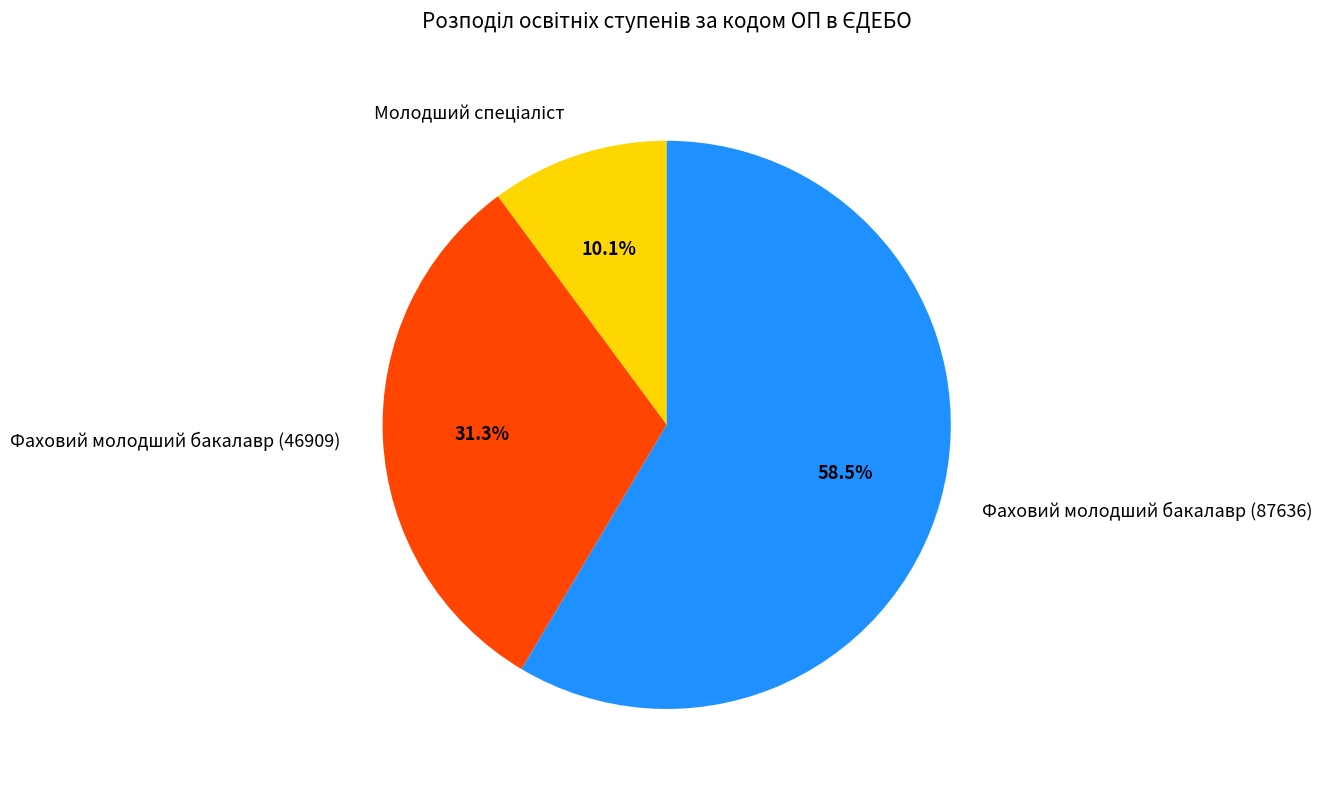

What is the largest slice in the pie chart?

Фаховий молодший бакалавр (87636)